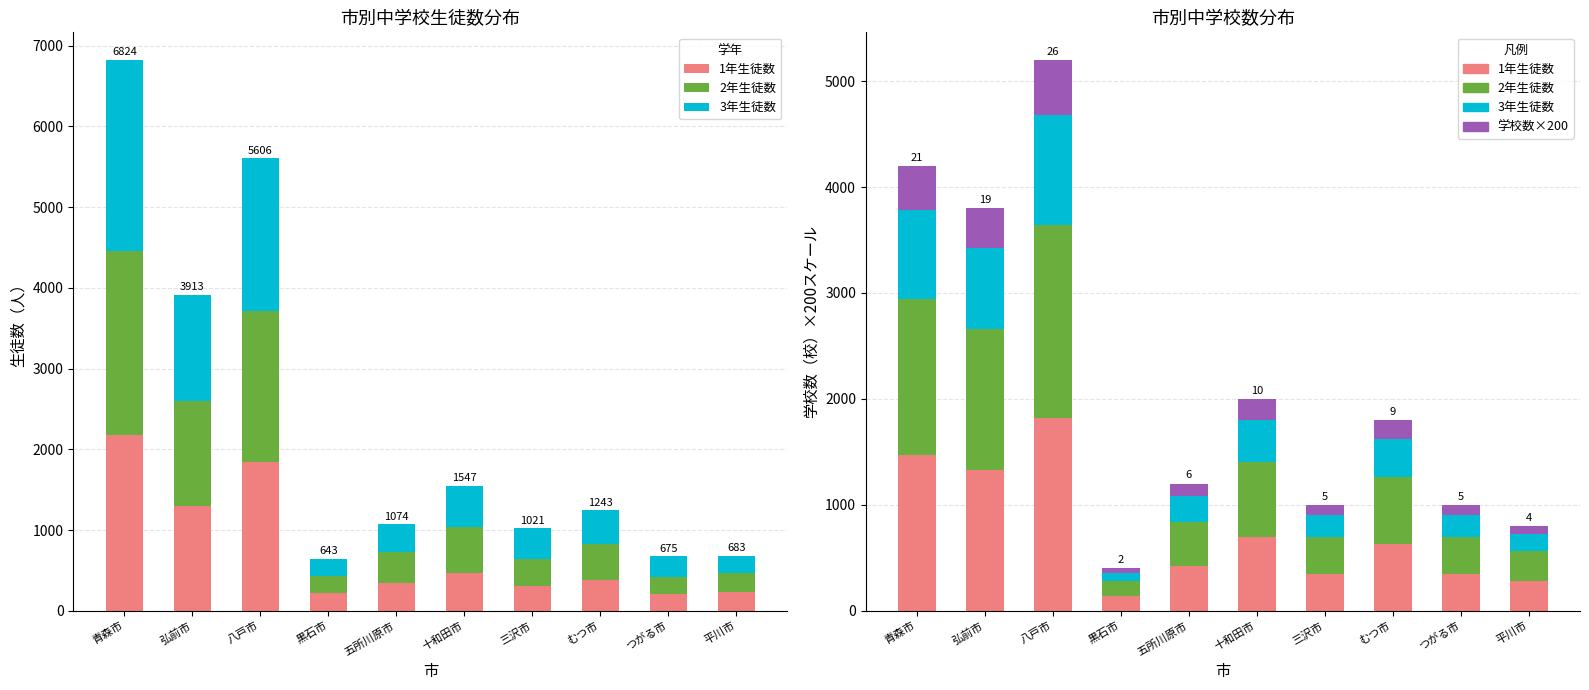

The 3年生徒数 series shows 840.0 at 青森市. True or false?

True